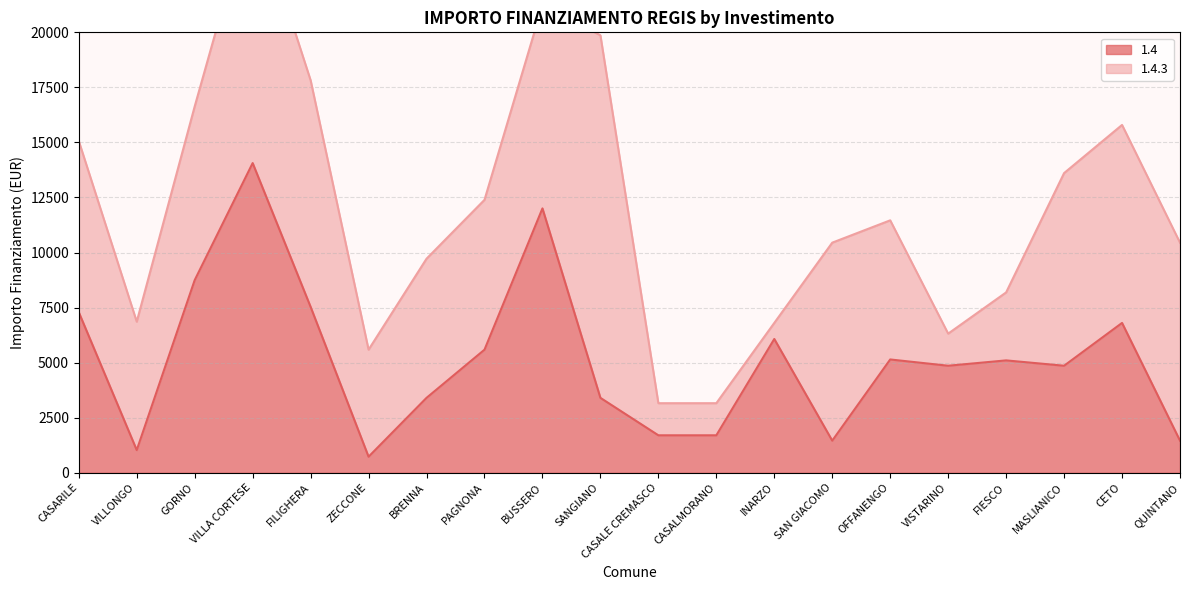

How many values exceed 5103?

9